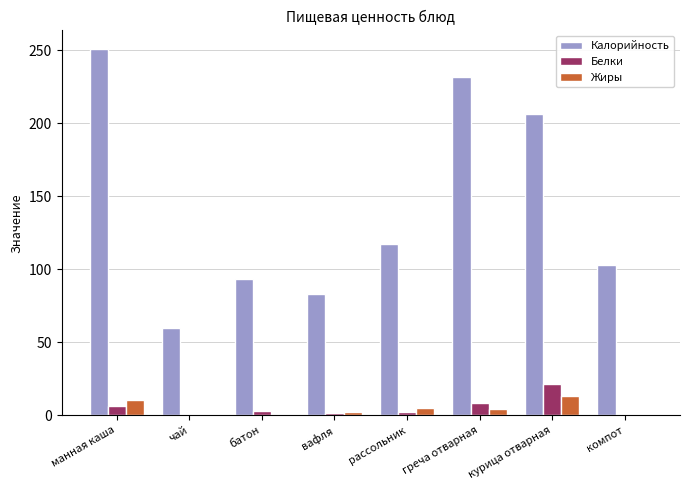

Where is Жиры nearest to the value 6?

рассольник